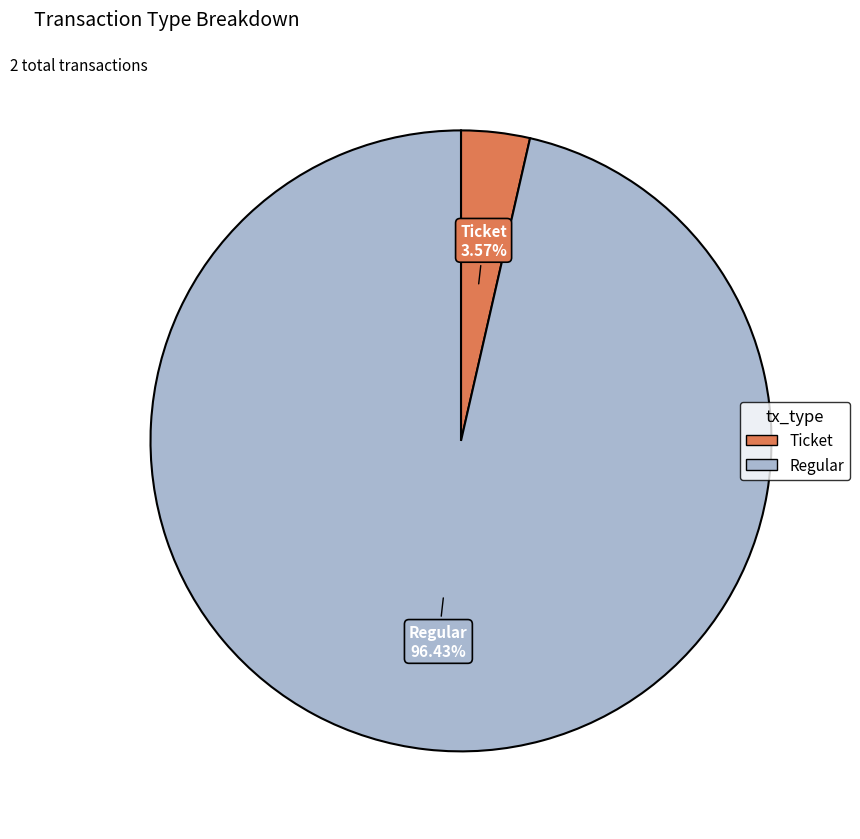

To the nearest percent, what is the difference between the largest and smallest slice percentages?

93%